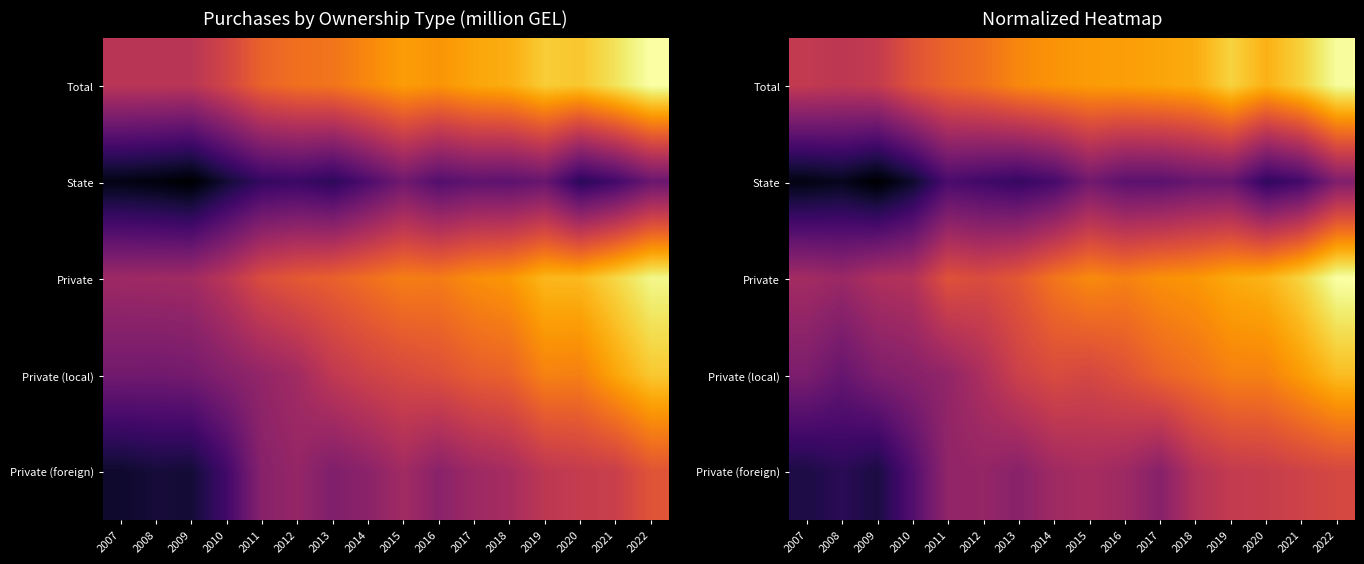

What is the difference between the Private values at 2015 and 2007?

1.1